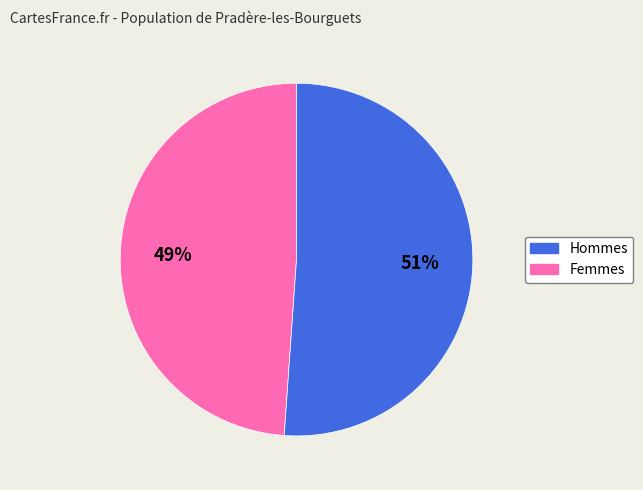

To the nearest percent, what is the average slice percentage?

50%